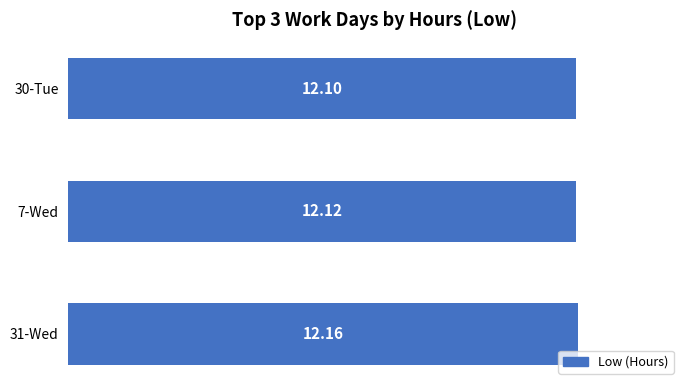

Does the chart contain stacked bars?

No